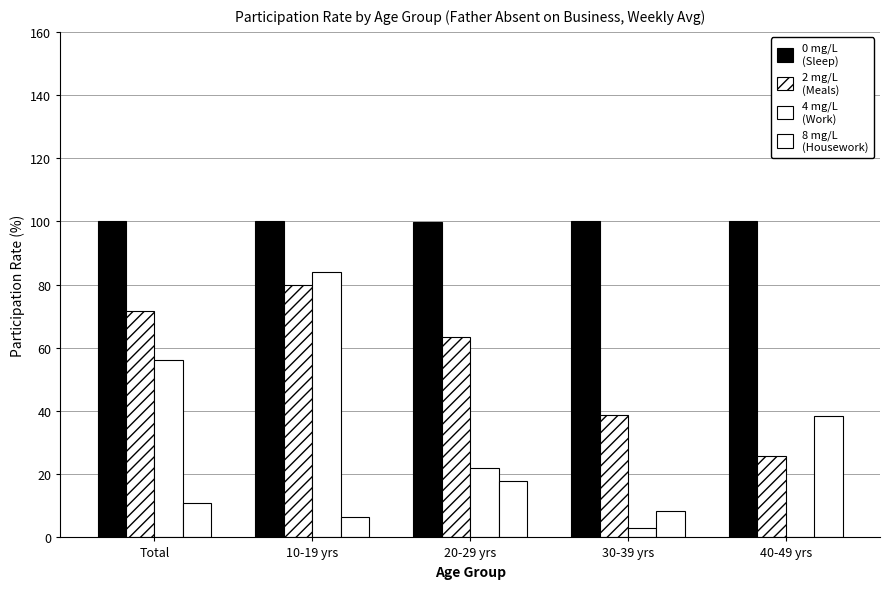

The 05_Work series shows 22.0 at 20-29 yrs. True or false?

True